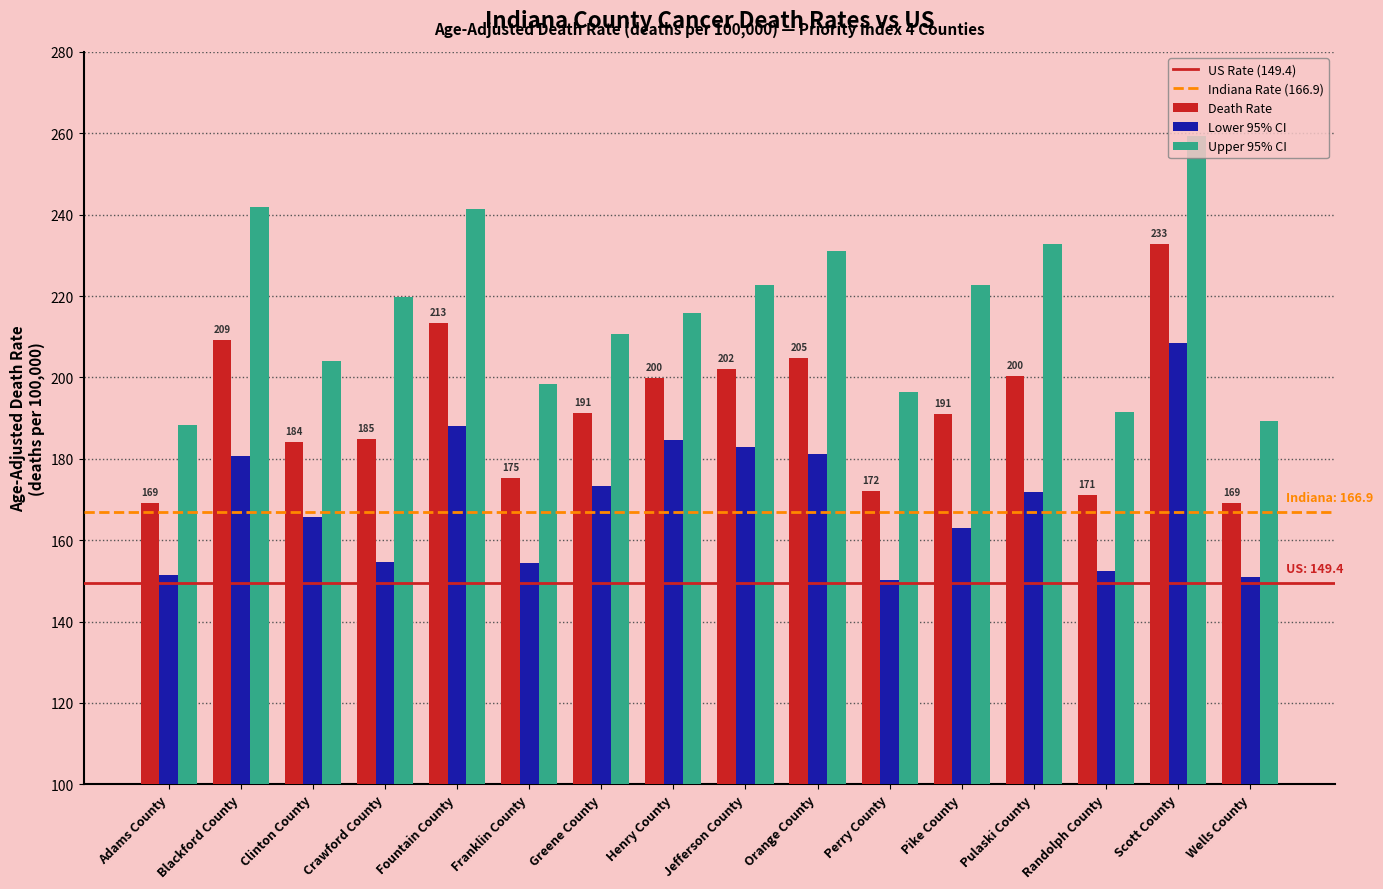

What is the difference between the maximum and minimum values in the Lower 95% CI series?

58.3